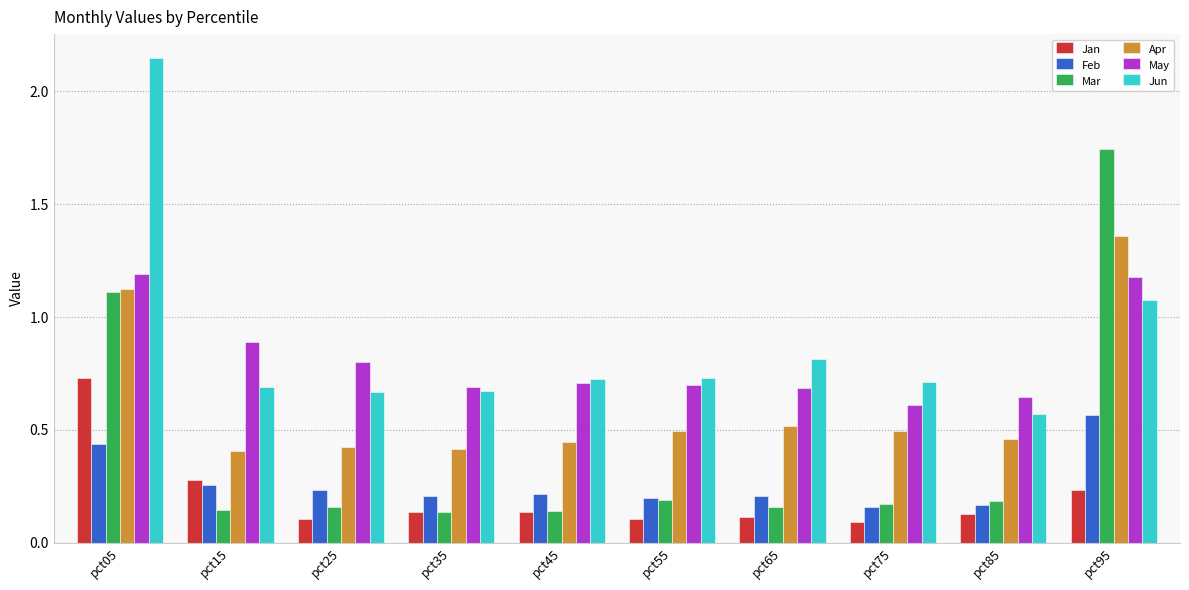

At which category does the chart reach its peak across all series?

pct05